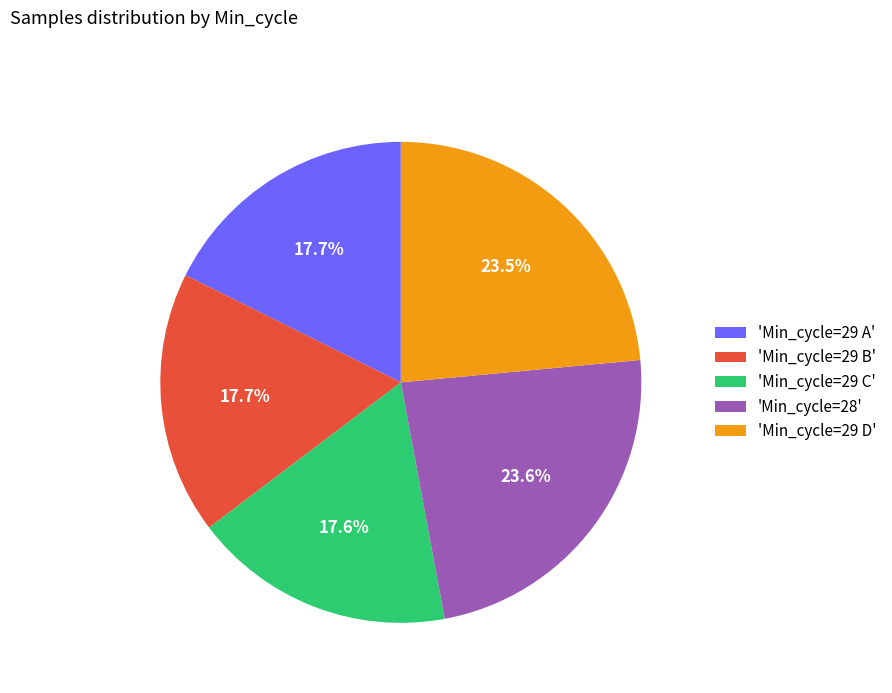

What percentage do 'Min_cycle=29 D' and 'Min_cycle=29 B' together represent?

41.2%